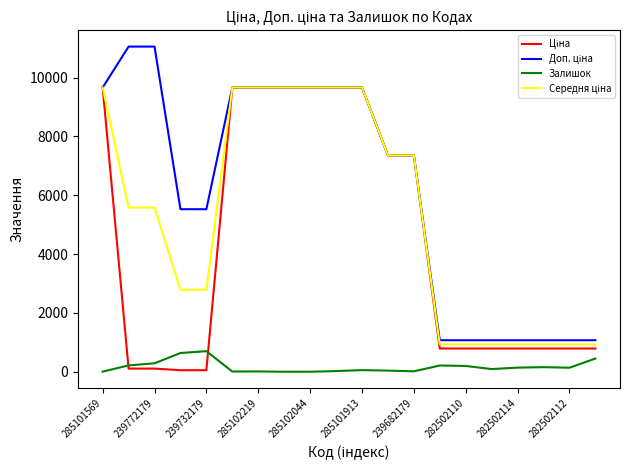

How many lines are shown in the chart?

4